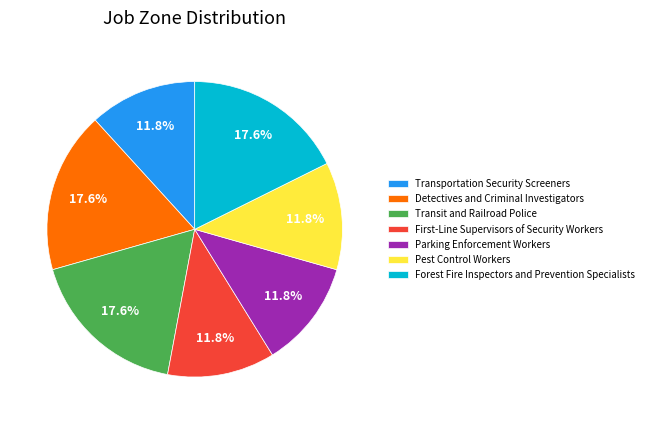

To the nearest percent, what is the combined percentage of Parking Enforcement Workers and Transit and Railroad Police?

29%